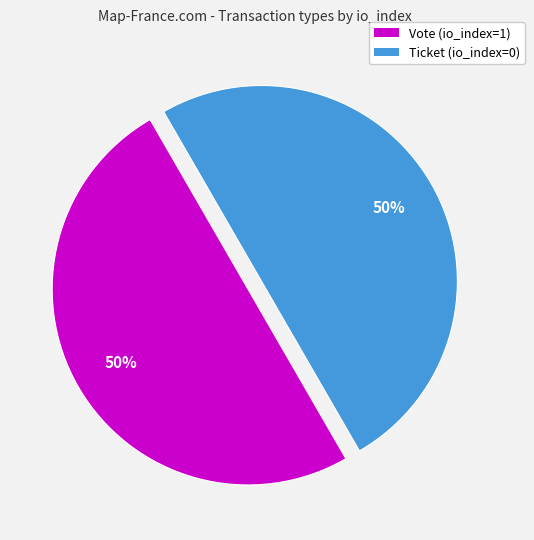

Approximately how many times larger is the value at Vote (io_index=1) compared to Ticket (io_index=0)?

1.0